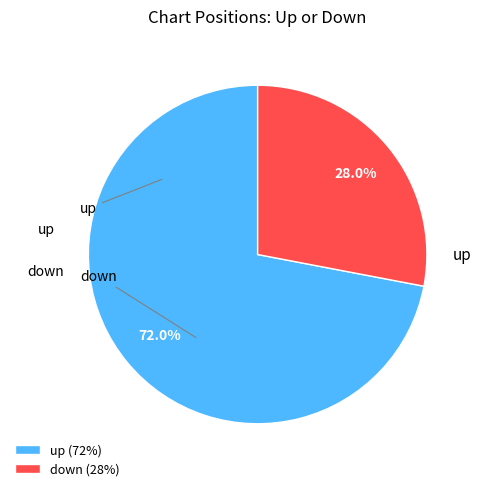

To the nearest percent, what percentage of the pie is down?

28%